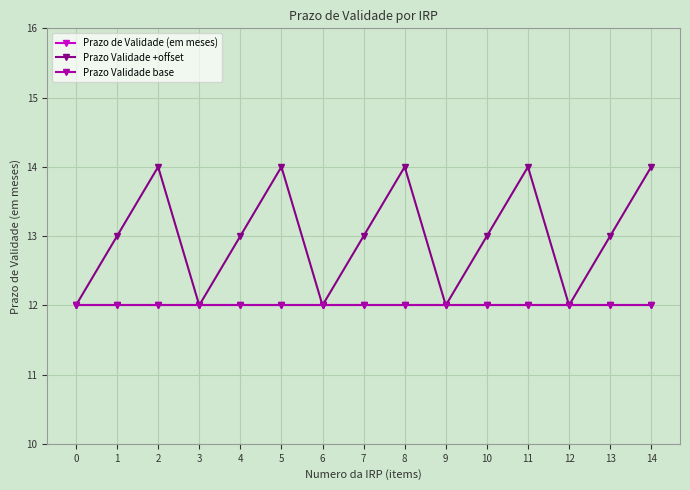

At how many categories does at least one series exceed 12?

10